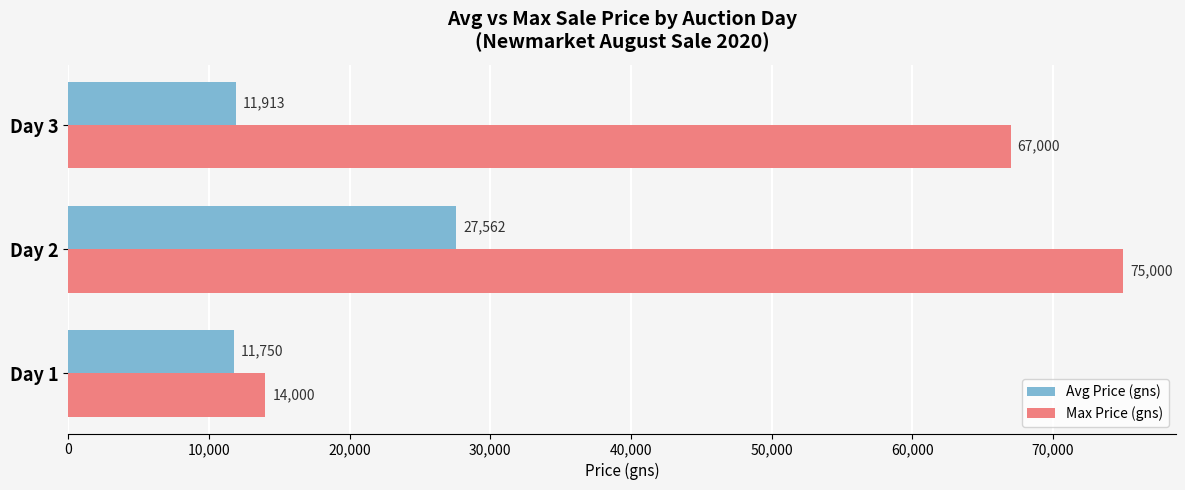

What is the sum of the Max Price (gns) values at Day 3 and Day 2?

142000